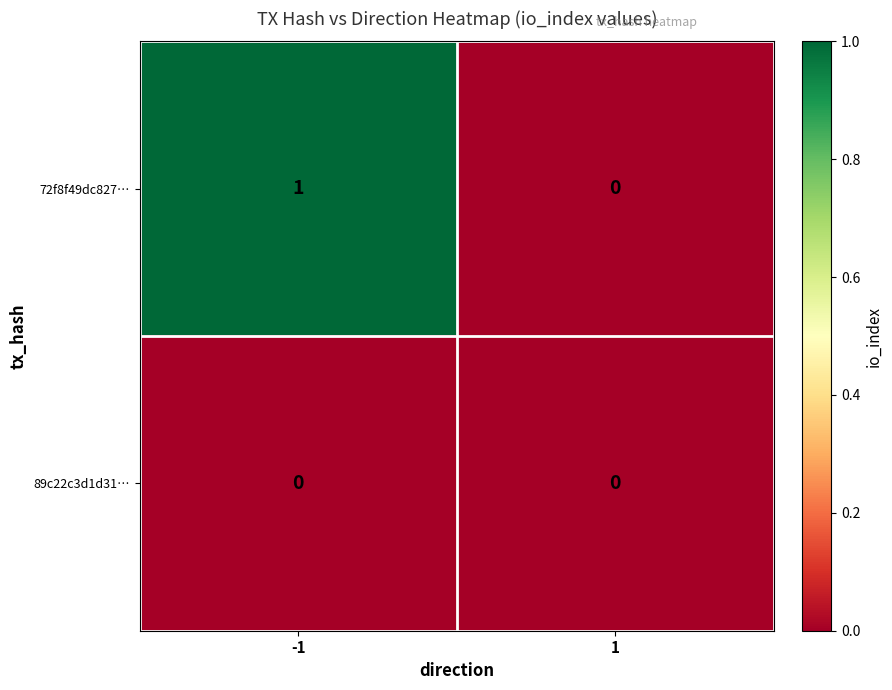

Which series has the largest total across all categories?

72f8f49dc827…